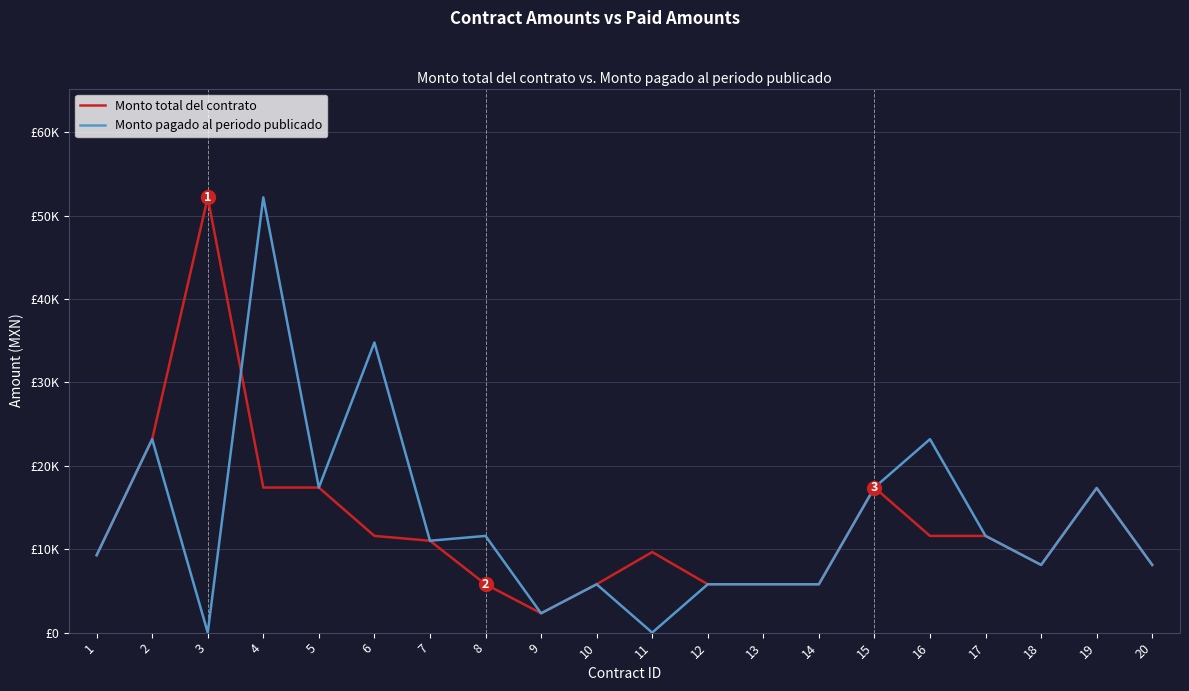

Which series ends up on top after the final intersection of Monto pagado al periodo publicado and Monto total del contrato?

Monto pagado al periodo publicado